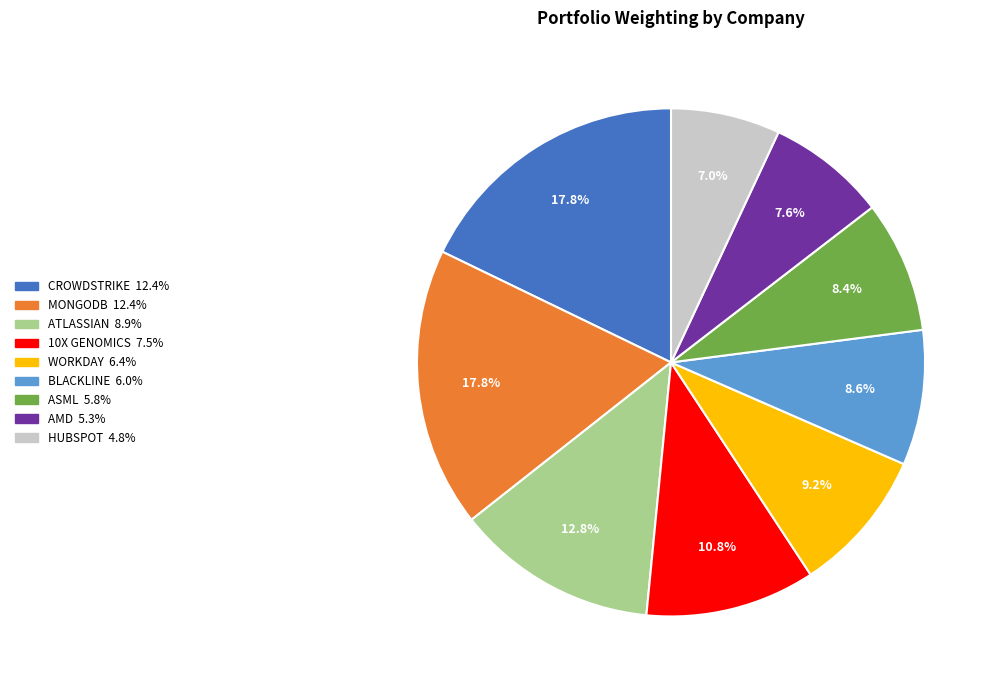

Is there any slice that represents more than half of the pie?

No